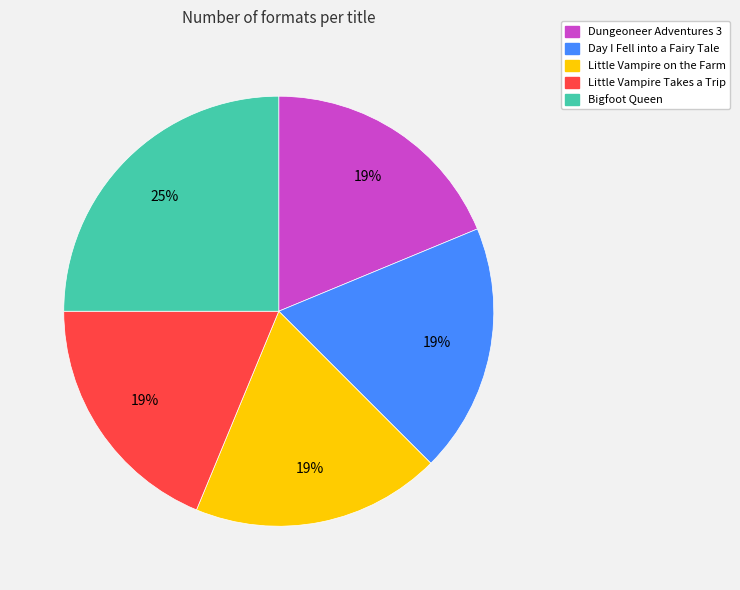

Combined, do Day I Fell into a Fairy Tale and Little Vampire Takes a Trip account for over 50%?

No